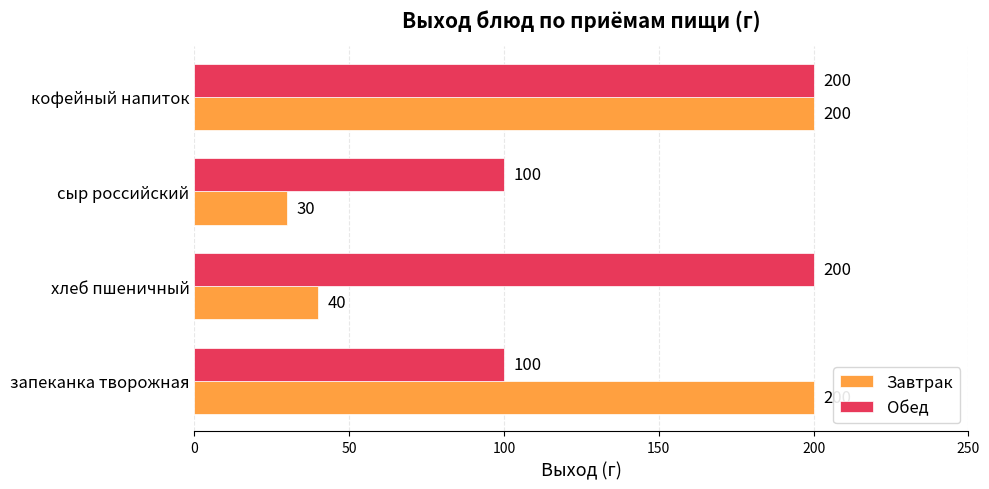

At which category is the sum across all series the highest?

кофейный напиток